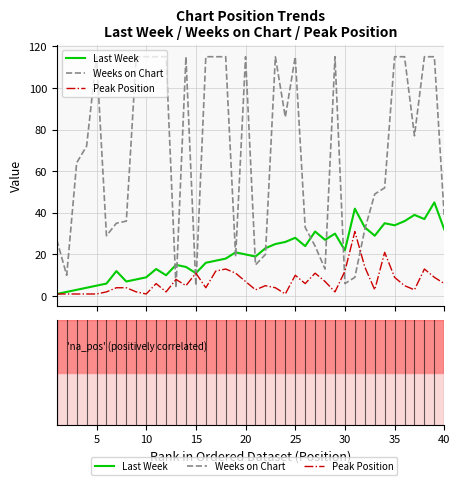

Rank the series by their maximum value, from lowest to highest.

Peak Position, Last Week, Weeks on Chart